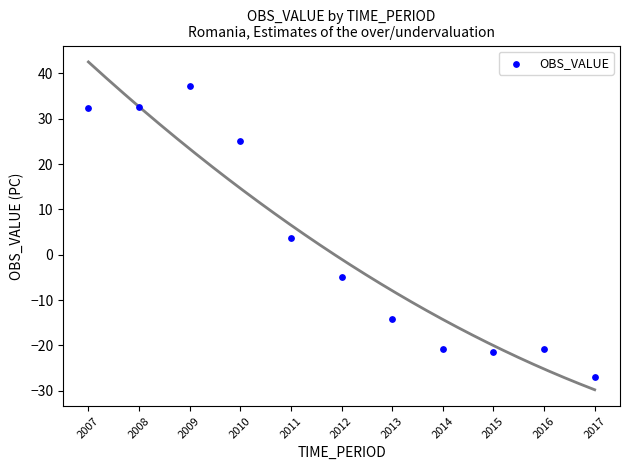

What is the average Y value?

2.0